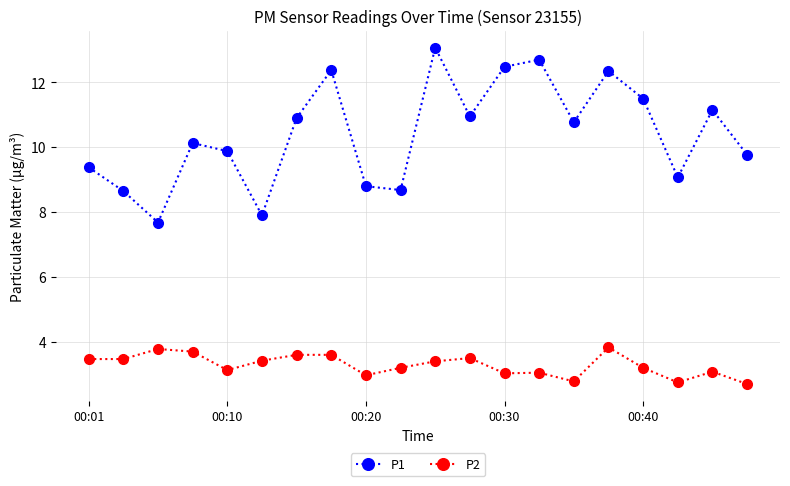

What is the value of the P2 point at the 3rd from the left?

3.8